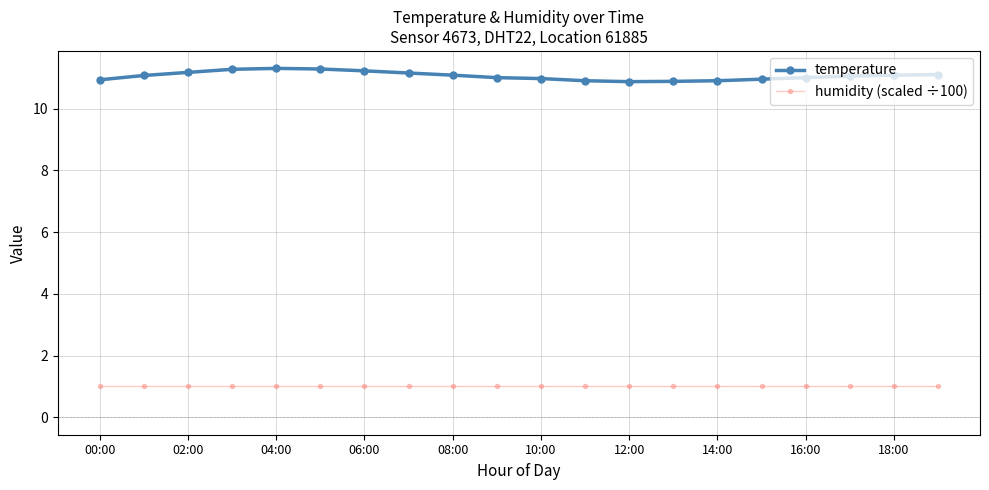

In temperature, how many points are higher than both neighbors (excluding endpoints)?

1